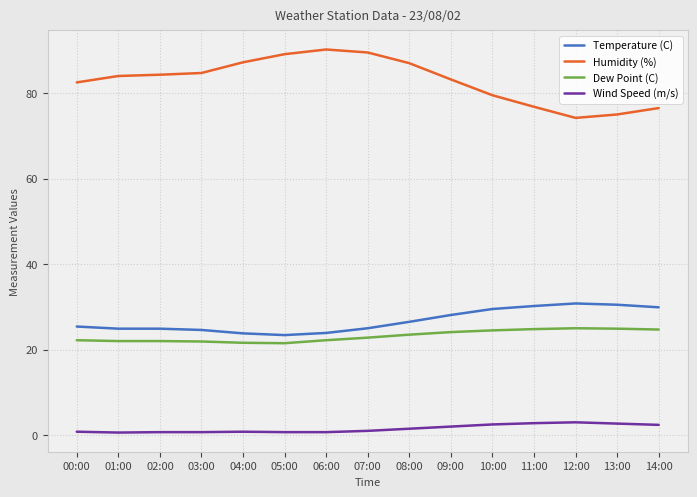

List the series in order of their peak value, highest first.

Humidity (%), Temperature (C), Dew Point (C), Wind Speed (m/s)